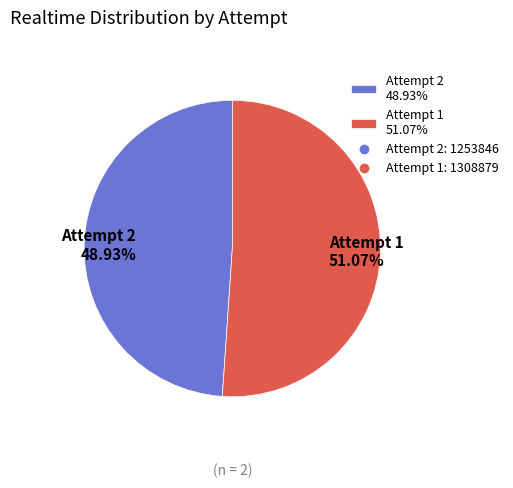

How many segments does this pie chart have?

2